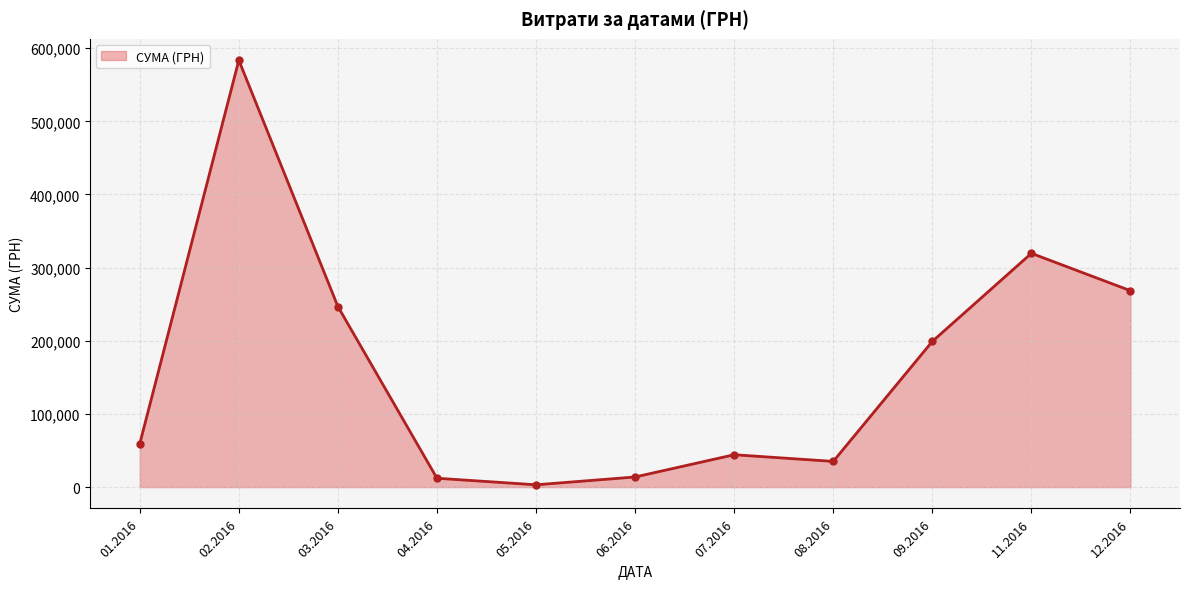

What is the value of the 1st point from the left?

59222.9